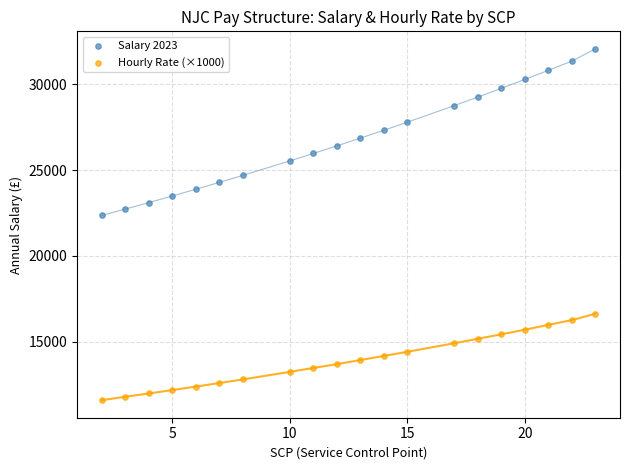

Which series contains the highest Y value?

Salary 2023